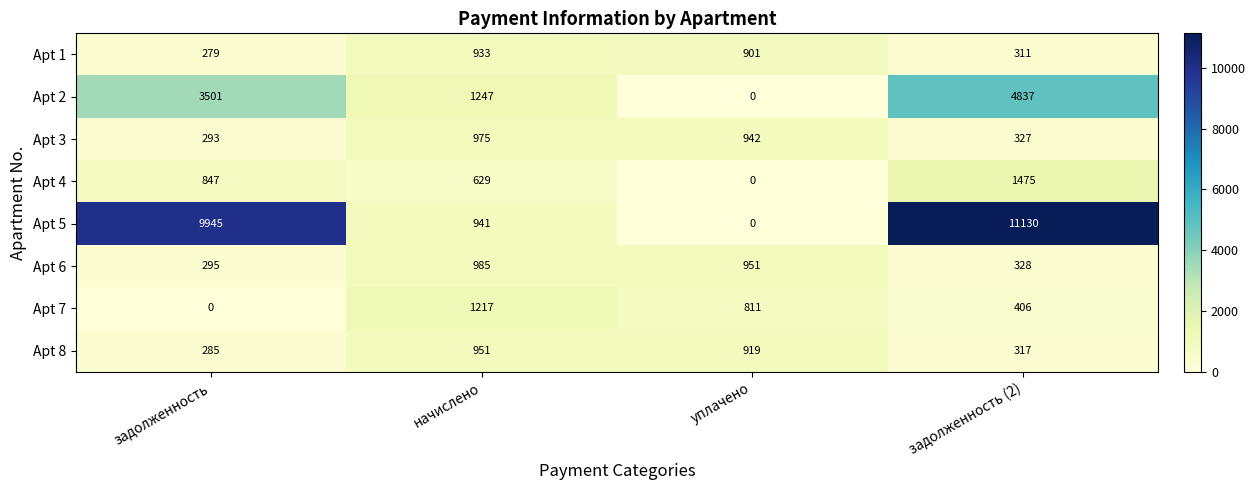

What is the difference between the Apt 1 values at задолженность (2) and уплачено?

590